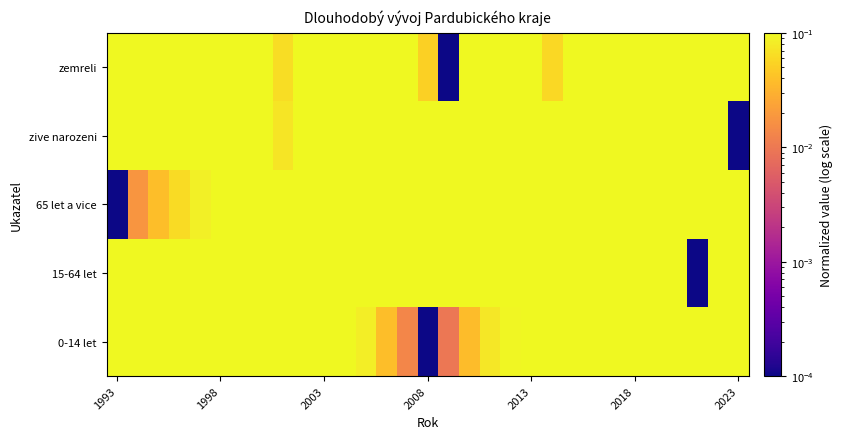

At how many categories does at least one series exceed 0?

31